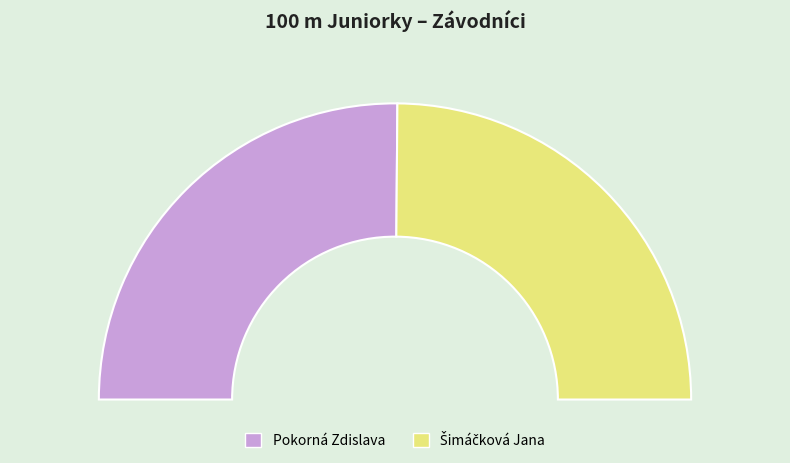

To the nearest percent, what is the combined percentage of Pokorná Zdislava and Šimáčková Jana?

100%